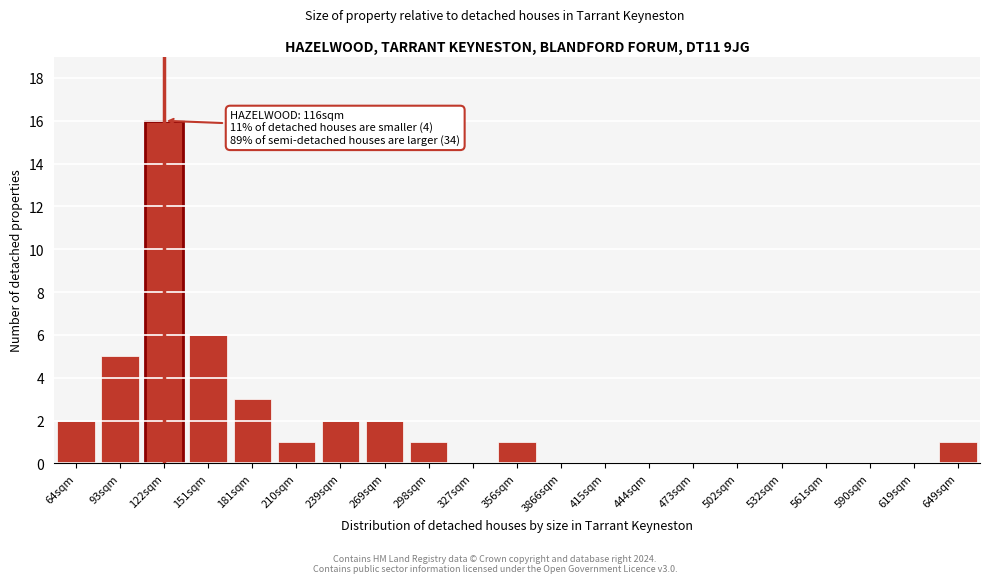

Reading left to right, transcribe all the data shown in this chart.

64sqm=2	93sqm=5	122sqm=16	151sqm=6	181sqm=3	210sqm=1	239sqm=2	269sqm=2	298sqm=1	327sqm=0	356sqm=1	3866sqm=0	415sqm=0	444sqm=0	473sqm=0	502sqm=0	532sqm=0	561sqm=0	590sqm=0	619sqm=0	649sqm=1